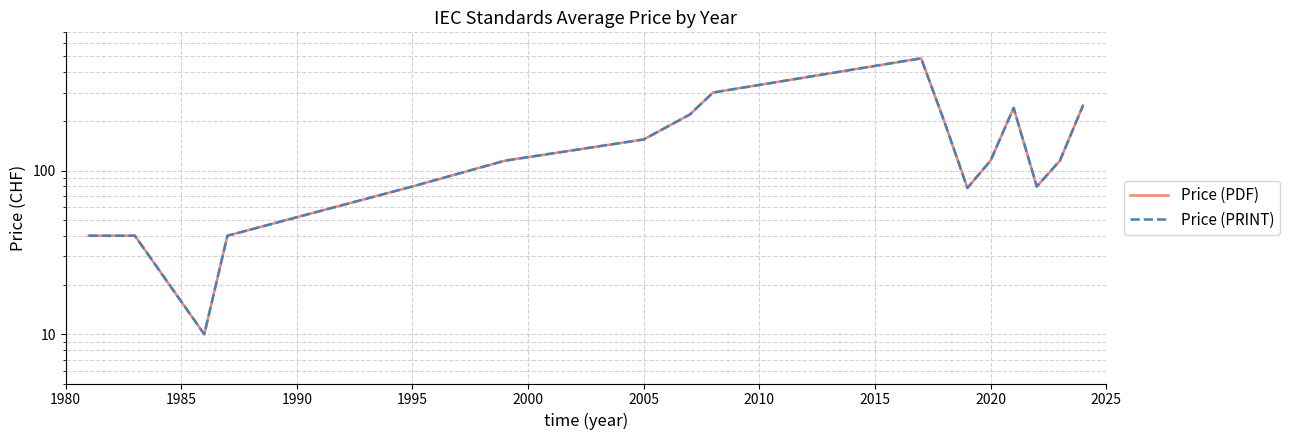

Reading right to left, extract all data points from this chart.

Price (PDF): 250.0	115.0	80.0	241.7	115.0	78.3	200.0	485.5	300.0	220.2	155.0	115.0	80.0	40.0	10.0	40.0	40.0
Price (PRINT): 250.0	115.0	80.0	241.7	115.0	78.3	200.0	485.5	300.0	220.2	155.0	115.0	80.0	40.0	10.0	40.0	40.0